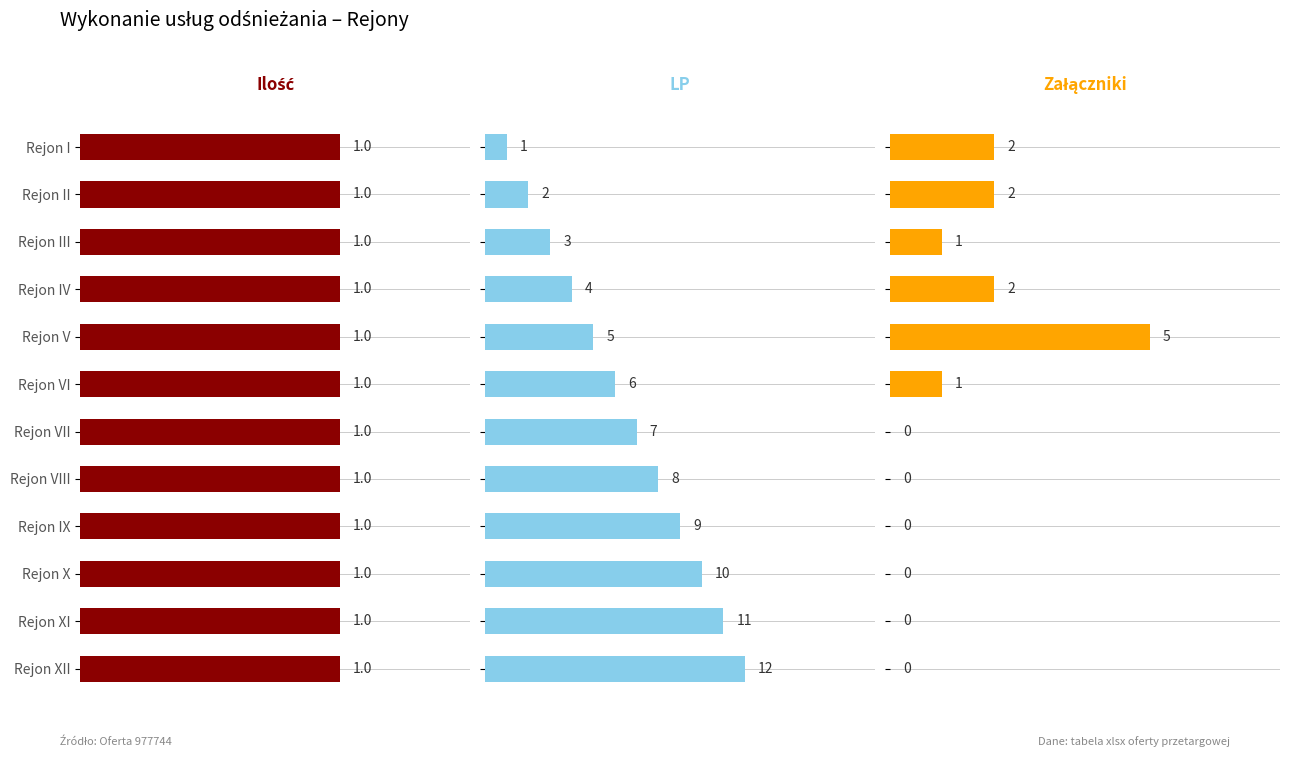

Which series has the largest total across all categories?

LP